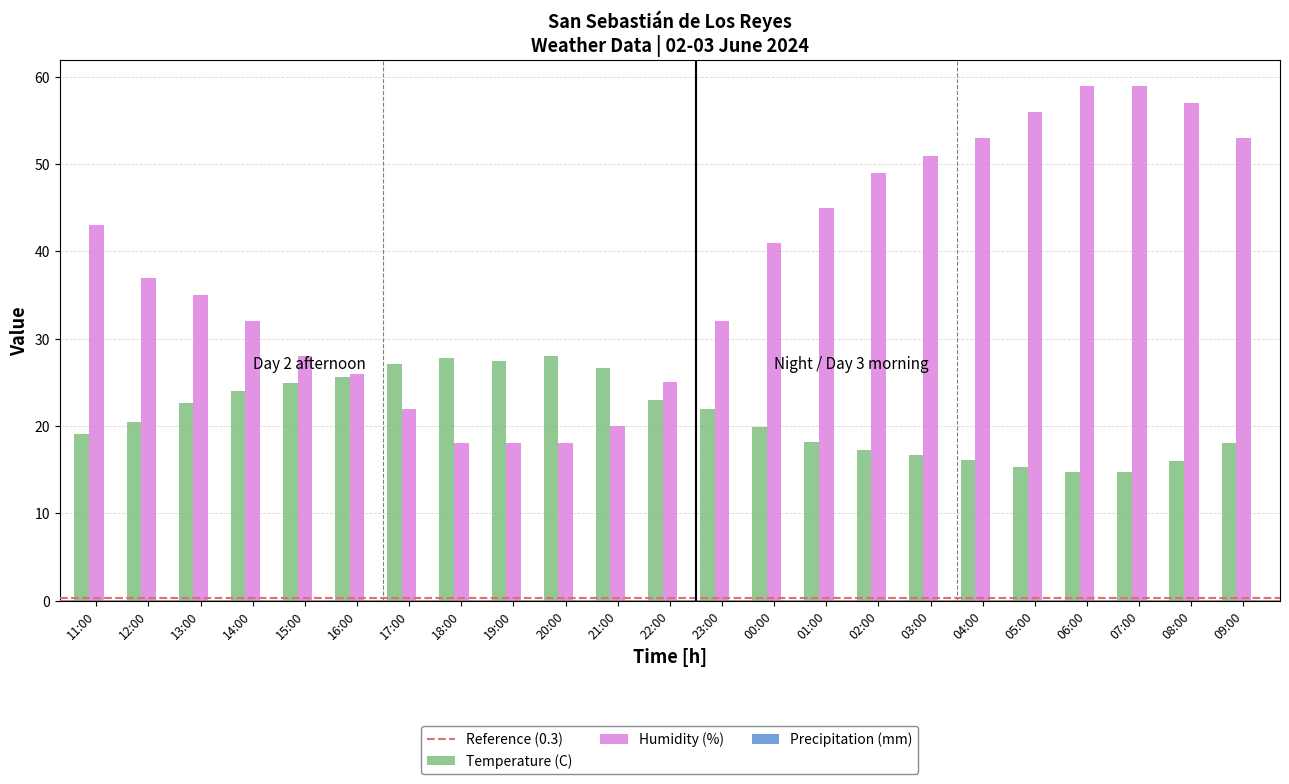

Which series has the largest range (max minus min)?

Humidity (%)